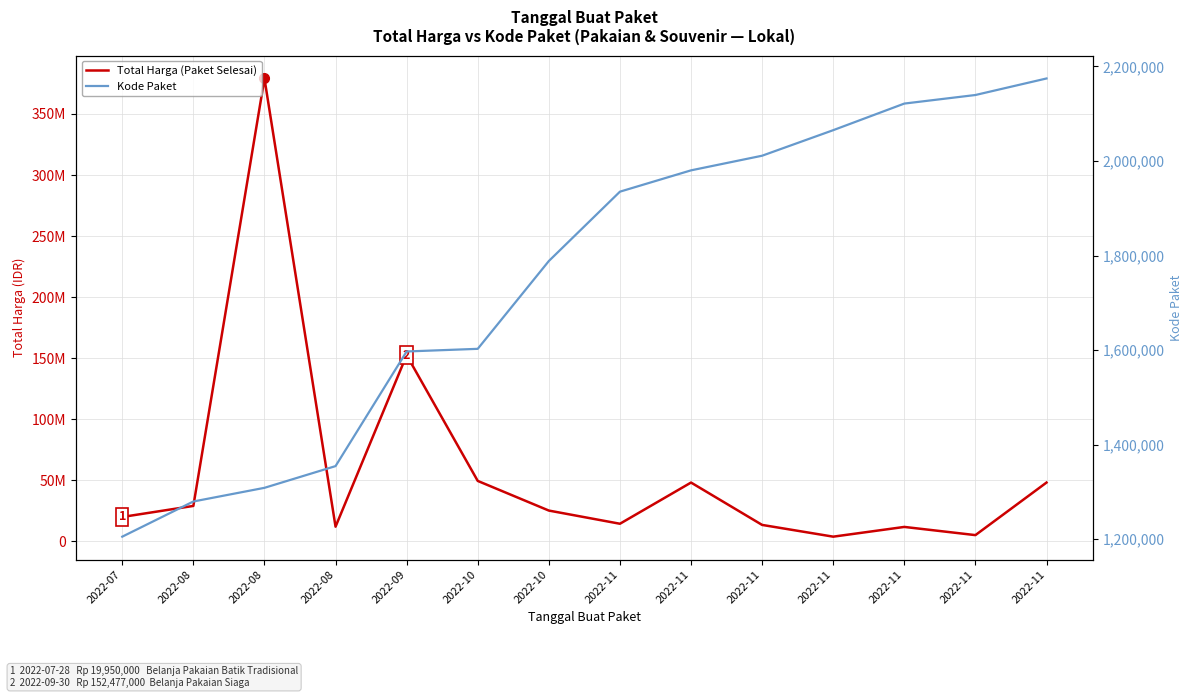

Which series has the largest range (max minus min)?

Total Harga (Paket Selesai)